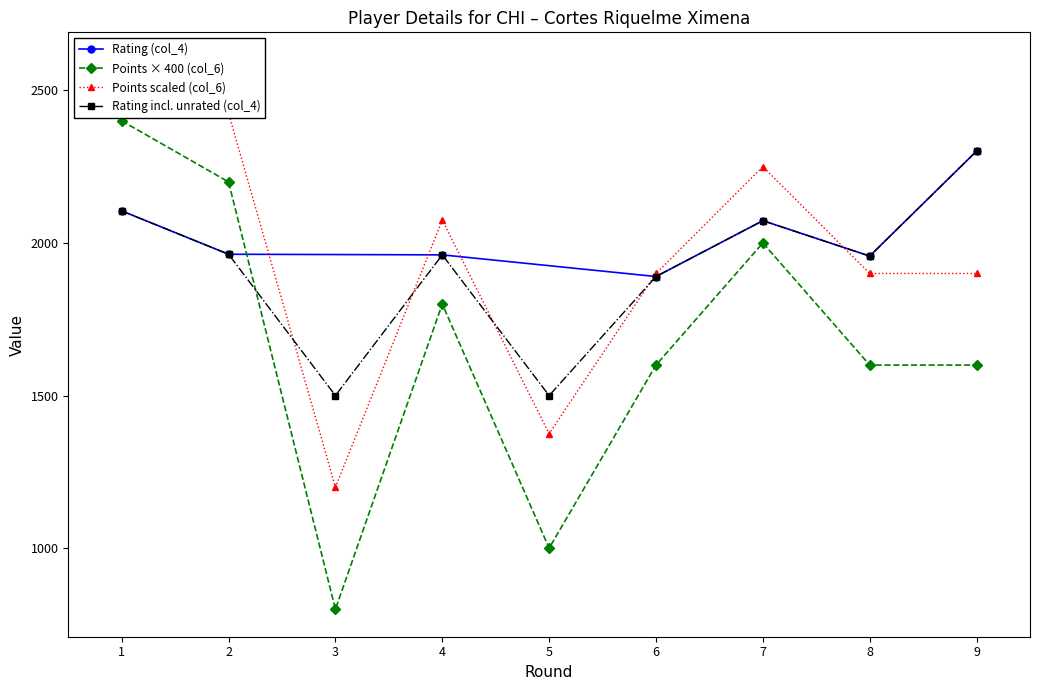

How many interior local peaks (higher than both neighbors) does the data have?

2